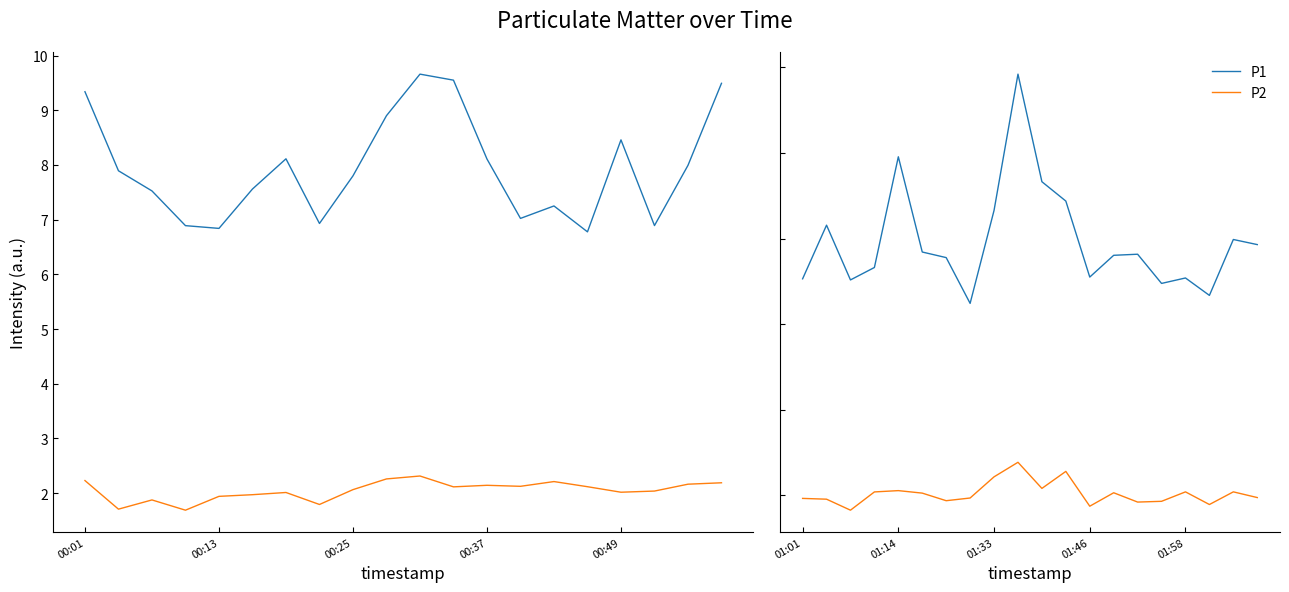

Does the chart have visible grid lines?

No